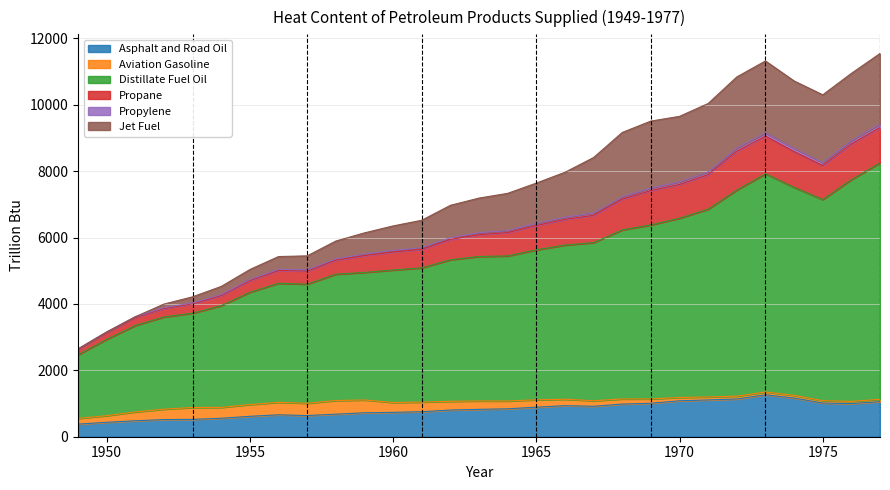

Which has a higher value, 1962 or 1970?

1970